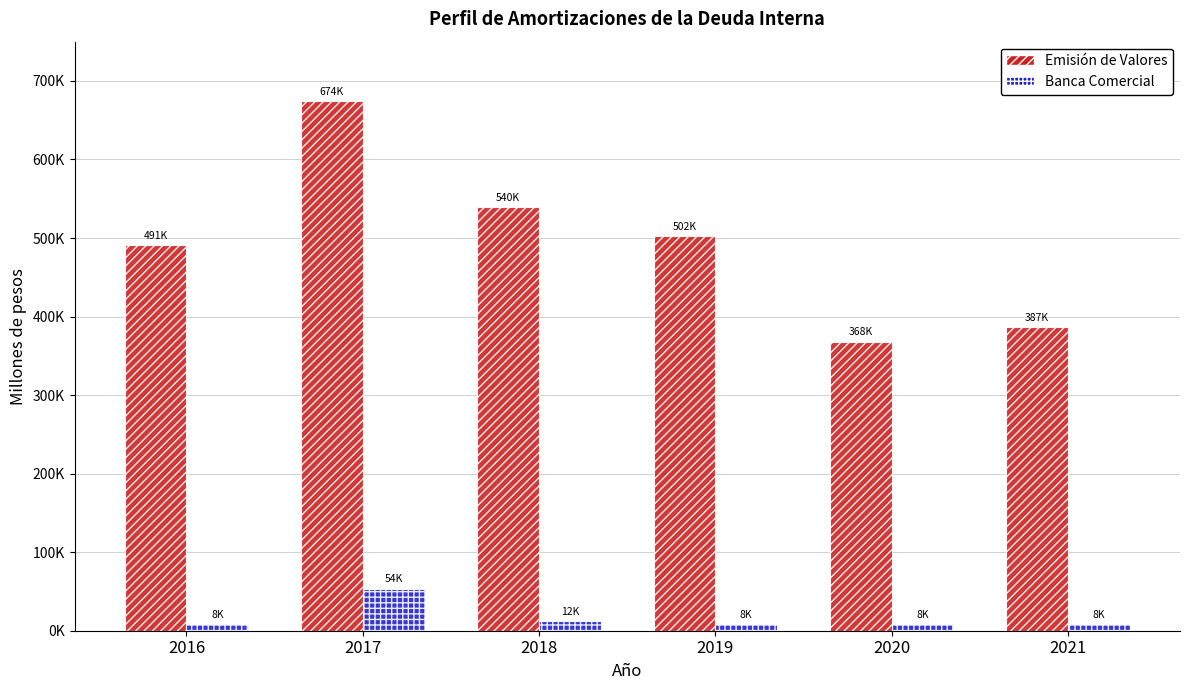

Read the Banca Comercial value at 2021.

8286.1